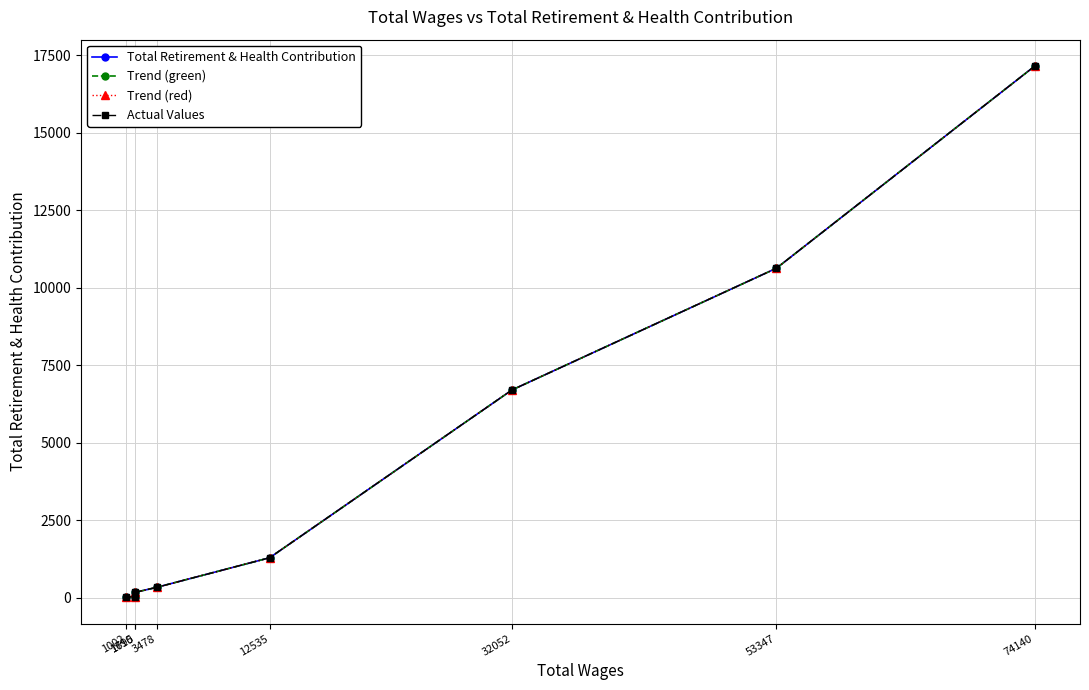

What value does the Total Retirement & Health Contribution series have at 1002?

20